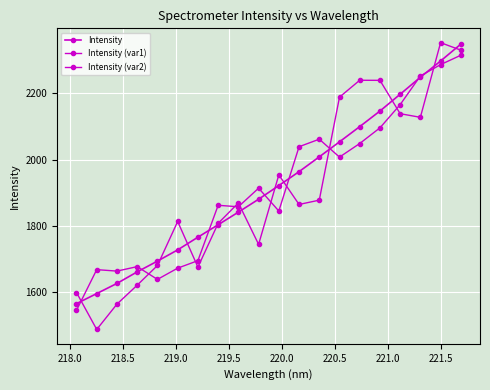

Is this an area chart (filled region under the line)?

No